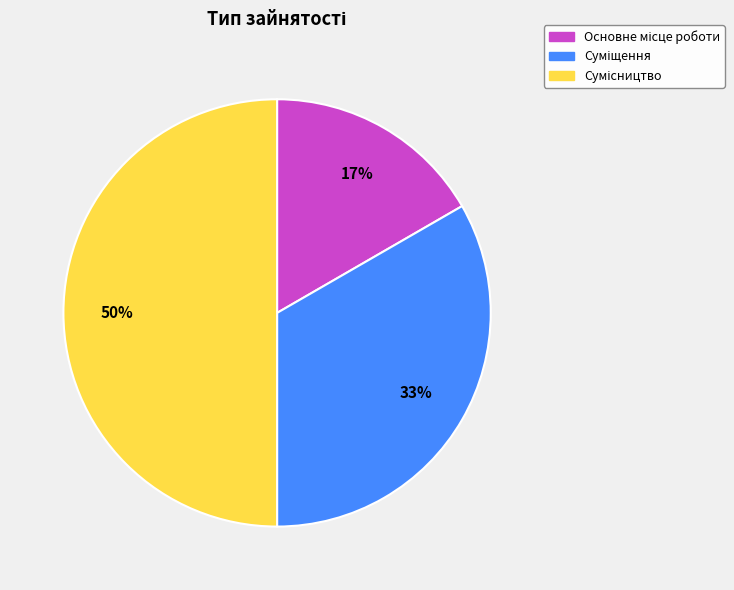

To the nearest percent, what is the difference between the largest and smallest slice percentages?

33%